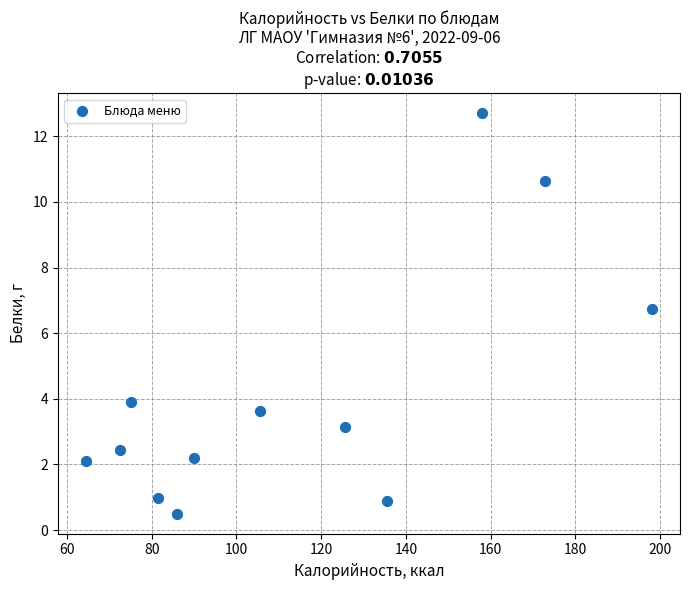

What is the range of X values (max minus min)?

133.5